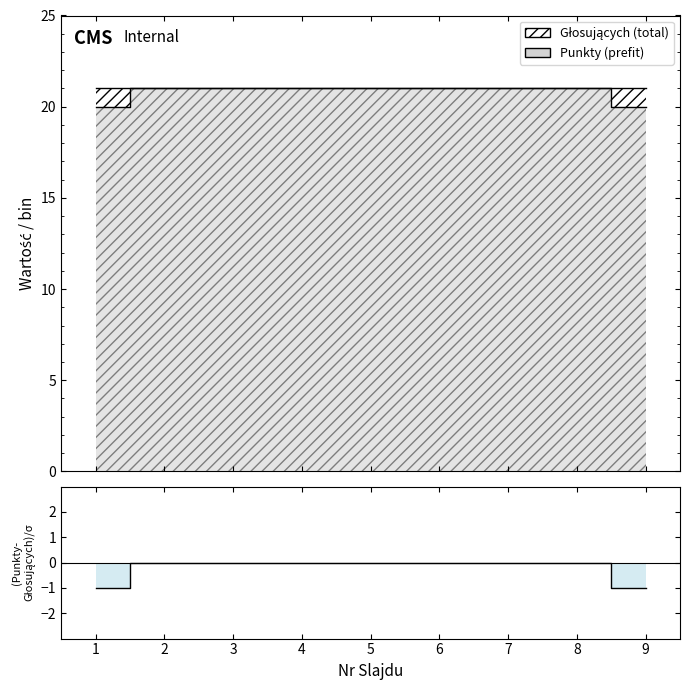

Between 3 and 9, which is larger?

3